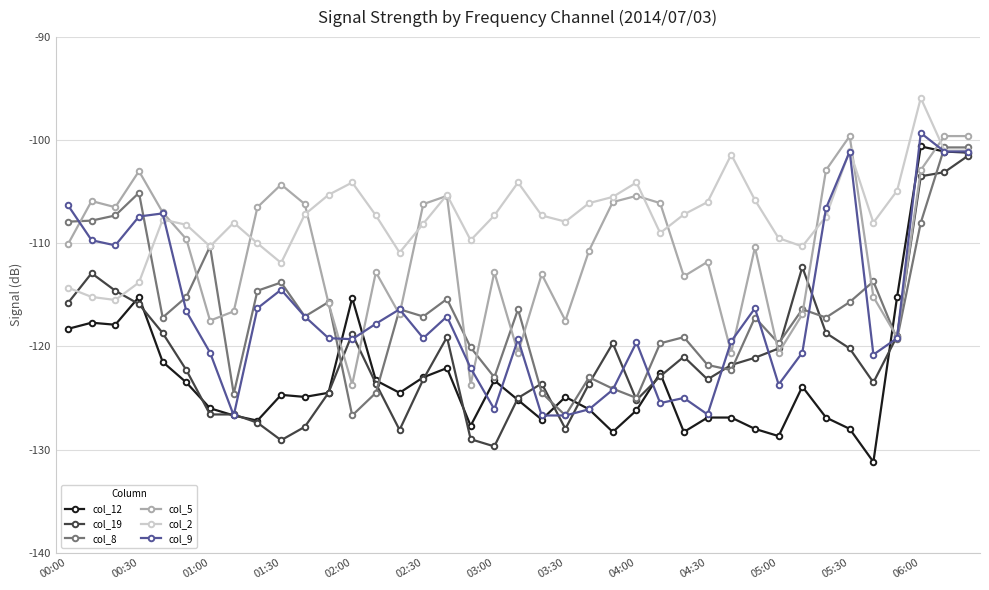

Which series has the largest total across all categories?

col_2